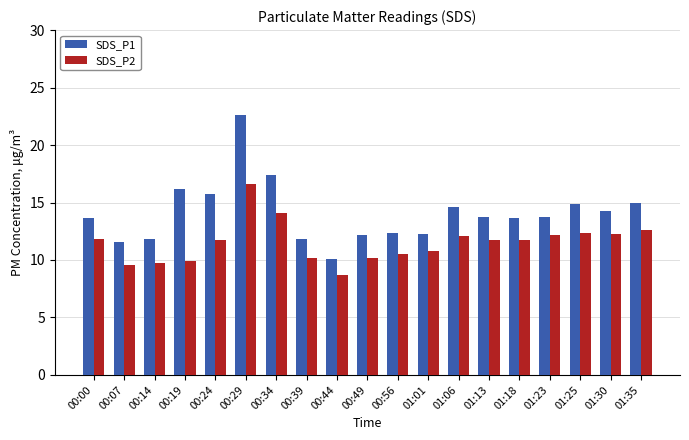

Between 00:07 and 01:01, which series saw the biggest shift?

SDS_P2